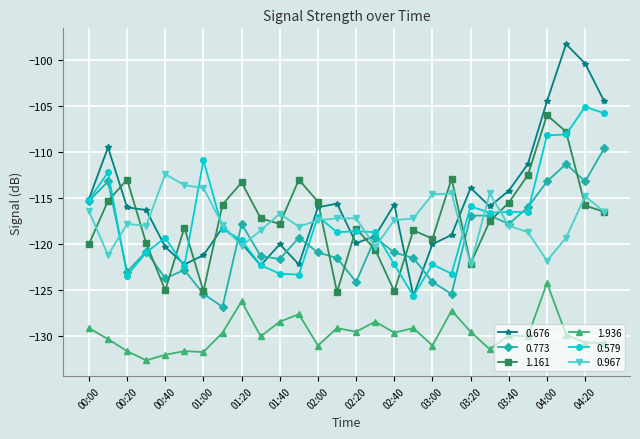

Which series has the largest range (max minus min)?

0.676